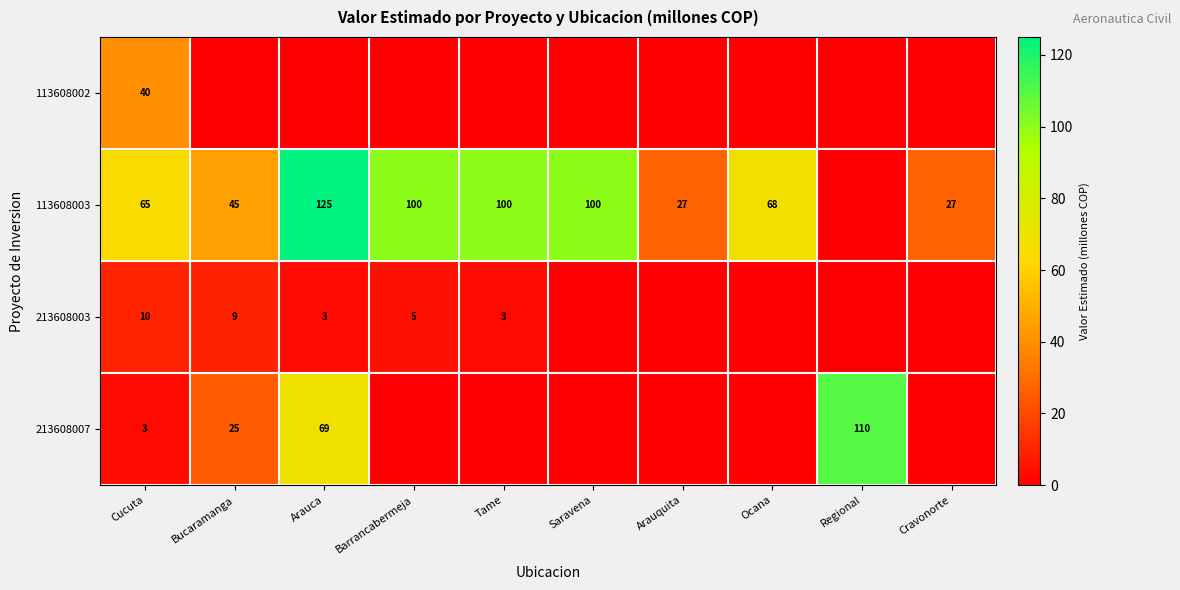

What is the total value across all series at Cucuta?

118